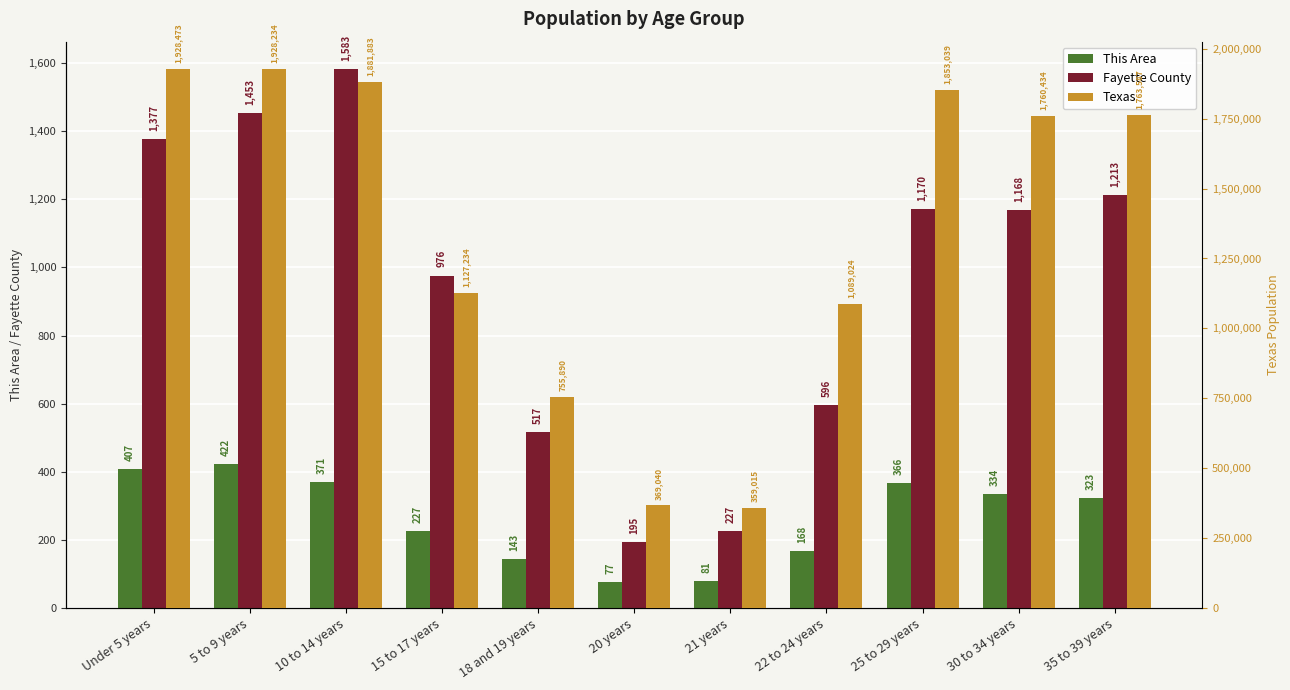

True or false: Texas has a value of 1928473 at Under 5 years.

True